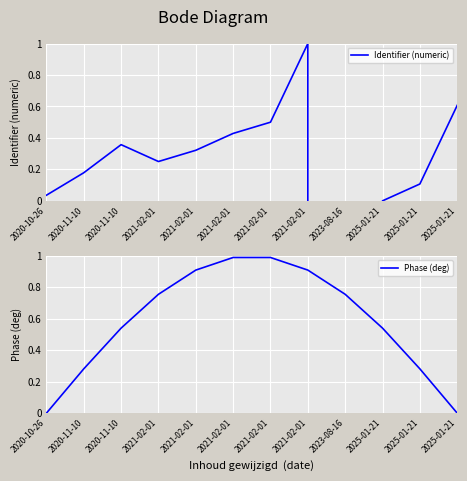

Reading left to right, extract all data points from this chart.

Identifier (numeric): 2020-10-26=0.0	2020-11-10=0.2	2020-11-10=0.4	2021-02-01=0.2	2021-02-01=0.3	2021-02-01=0.4	2021-02-01=0.5	2021-02-01=1.0	2023-08-16=-221787.8	2025-01-21=0.0	2025-01-21=0.1	2025-01-21=0.6
Phase (deg): 2020-10-26=0.0	2020-11-10=0.3	2020-11-10=0.5	2021-02-01=0.8	2021-02-01=0.9	2021-02-01=1.0	2021-02-01=1.0	2021-02-01=0.9	2023-08-16=0.8	2025-01-21=0.5	2025-01-21=0.3	2025-01-21=0.0